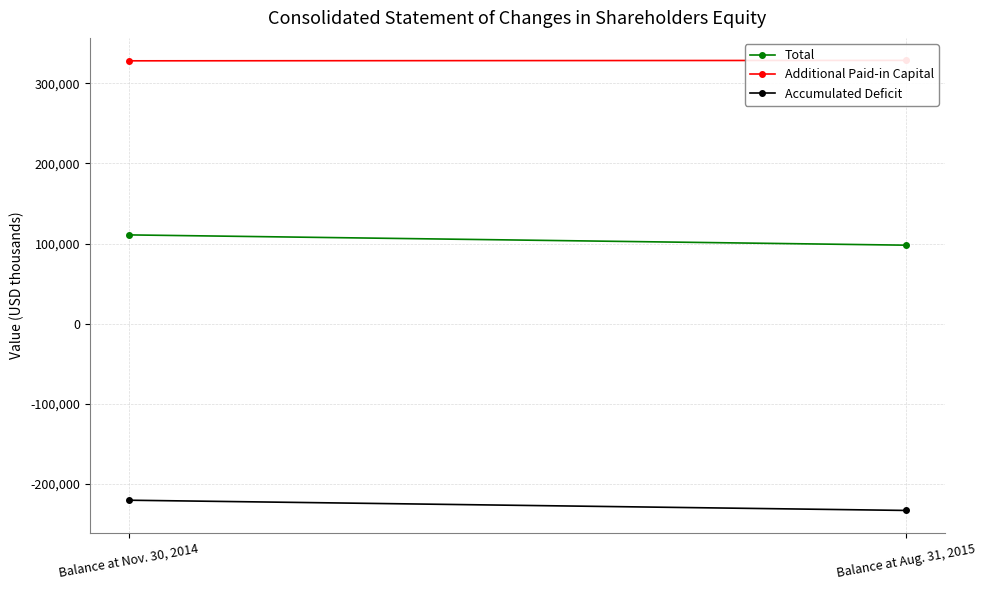

What is the smallest value displayed?

-232871